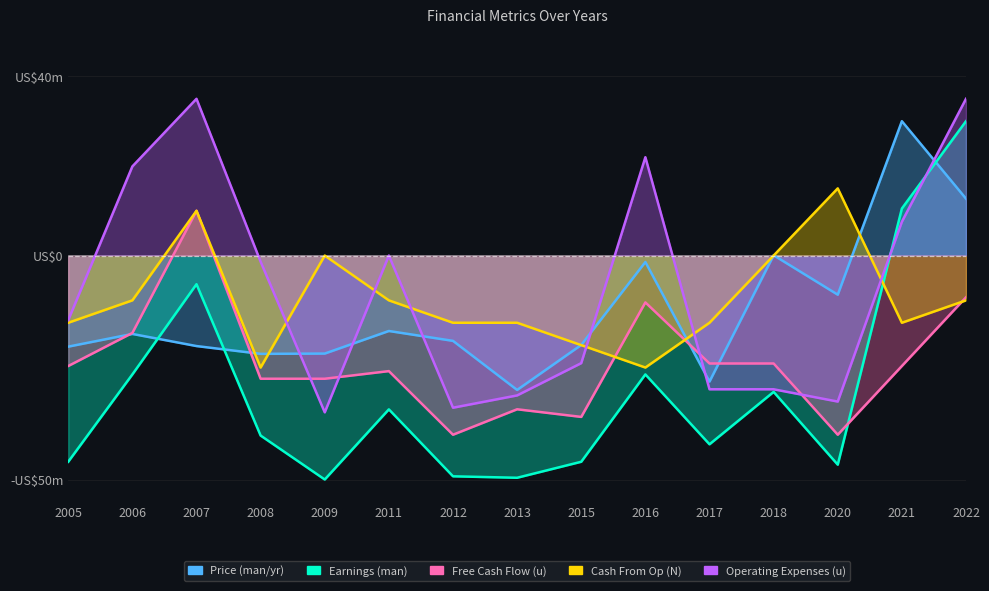

Which category has the lowest value in the Free Cash Flow (u) series?

2012